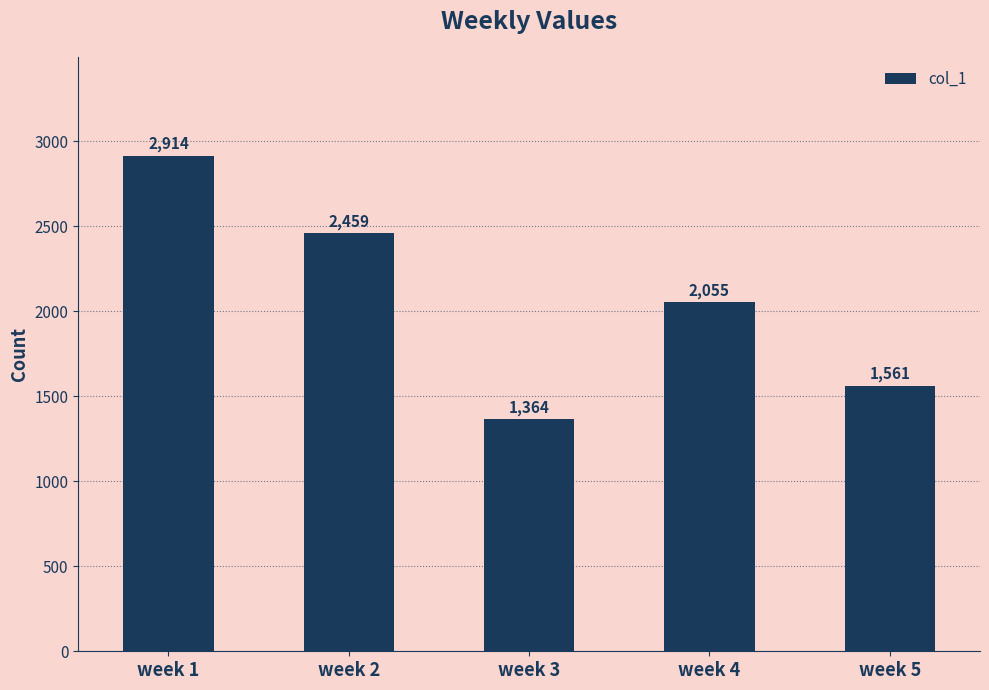

Which category has the highest value across all series?

week 1